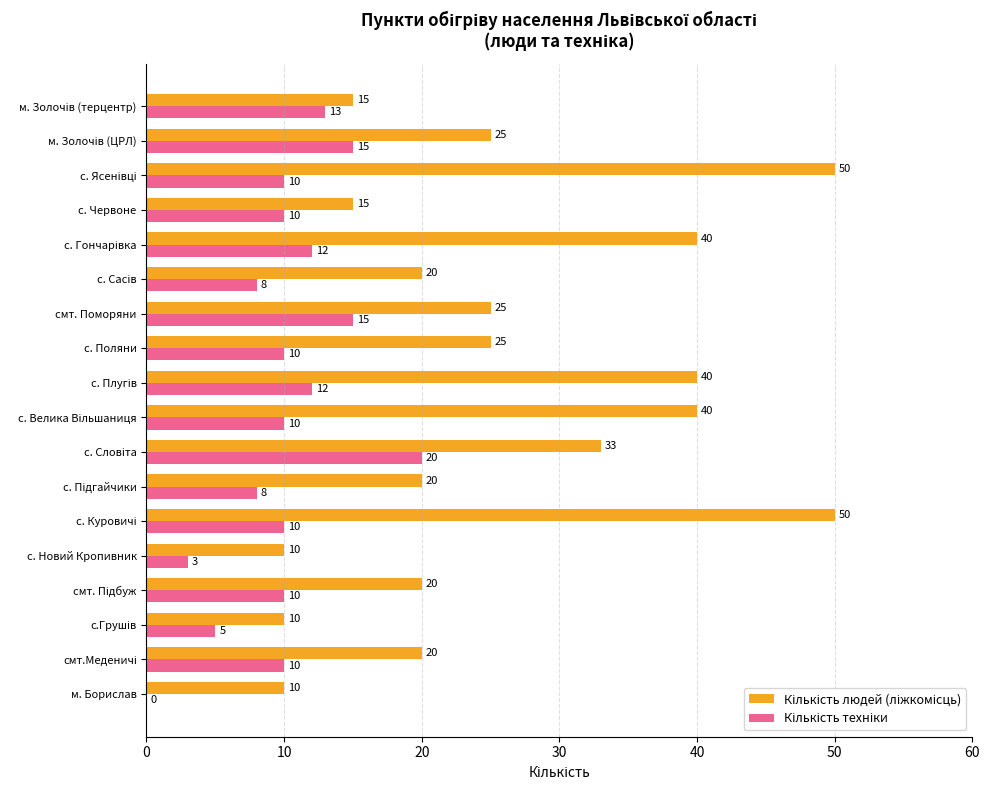

What is the maximum value shown in the chart?

50